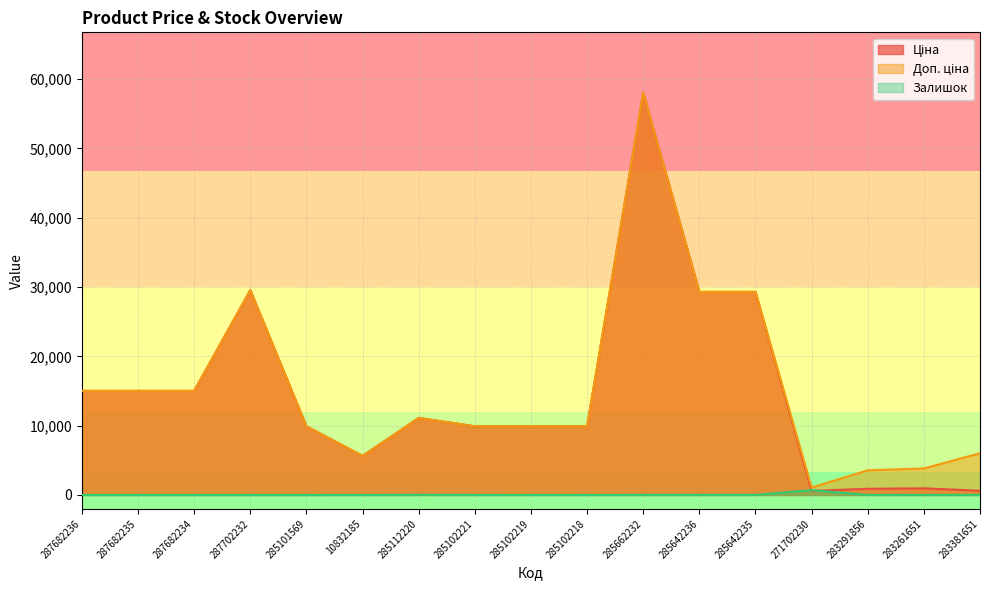

At which category is the sum across all series the highest?

285662232